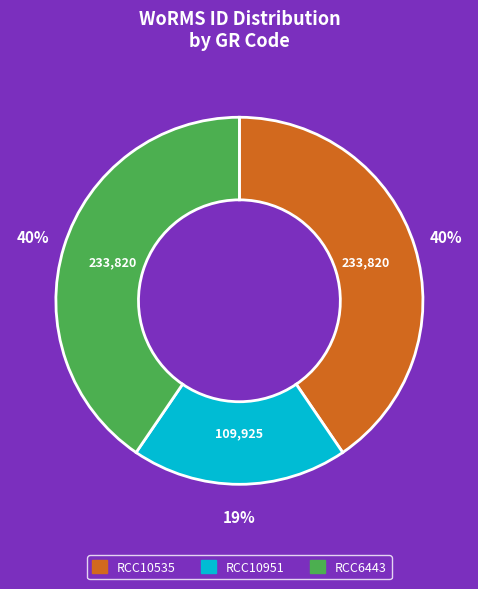

To the nearest percent, what is the difference between the largest and smallest slice percentages?

21%